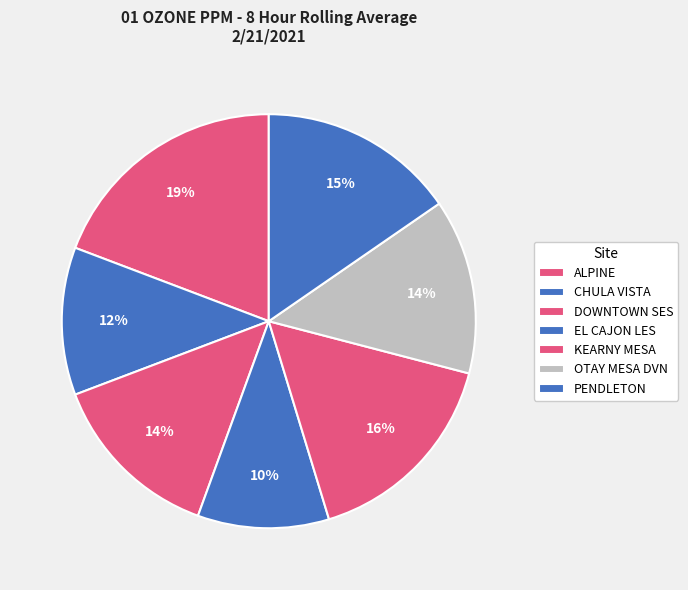

Which slice is the largest?

ALPINE